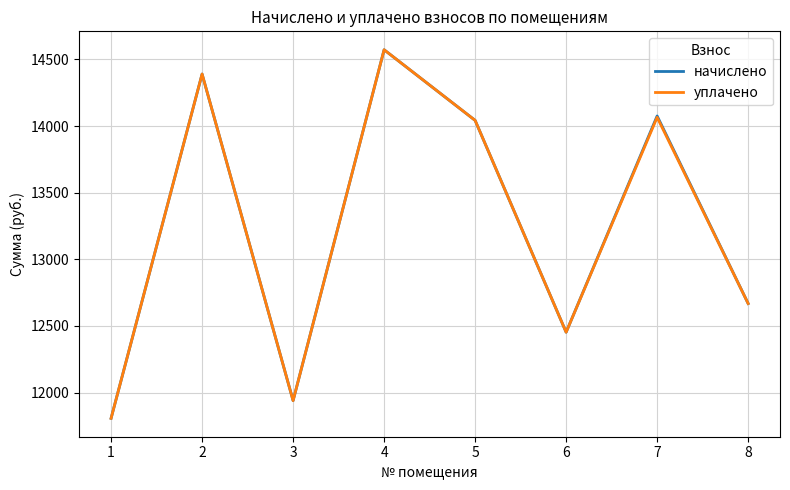

At which label is начислено closest to 13190?

8